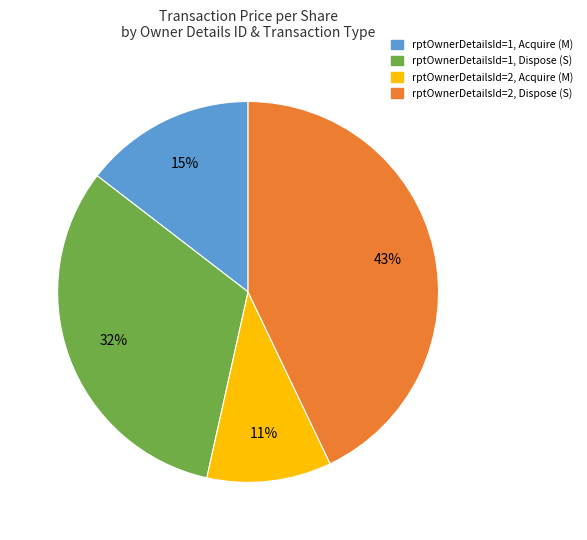

True or false: rptOwnerDetailsId=1, Dispose (S) accounts for 32% of the total.

True